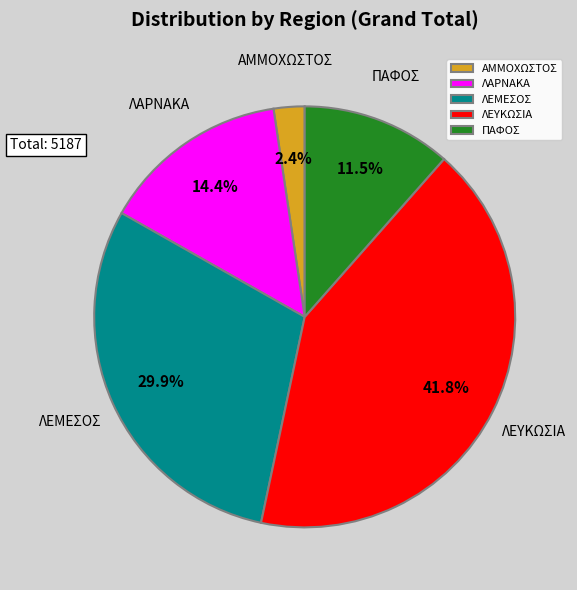

Combined, do ΛΕΥΚΩΣΙΑ and ΠΑΦΟΣ account for over 50%?

Yes